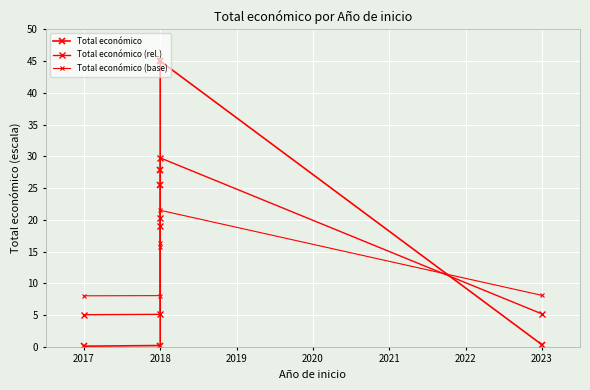

What is the spread (max minus min) of values at 2017?

7.9